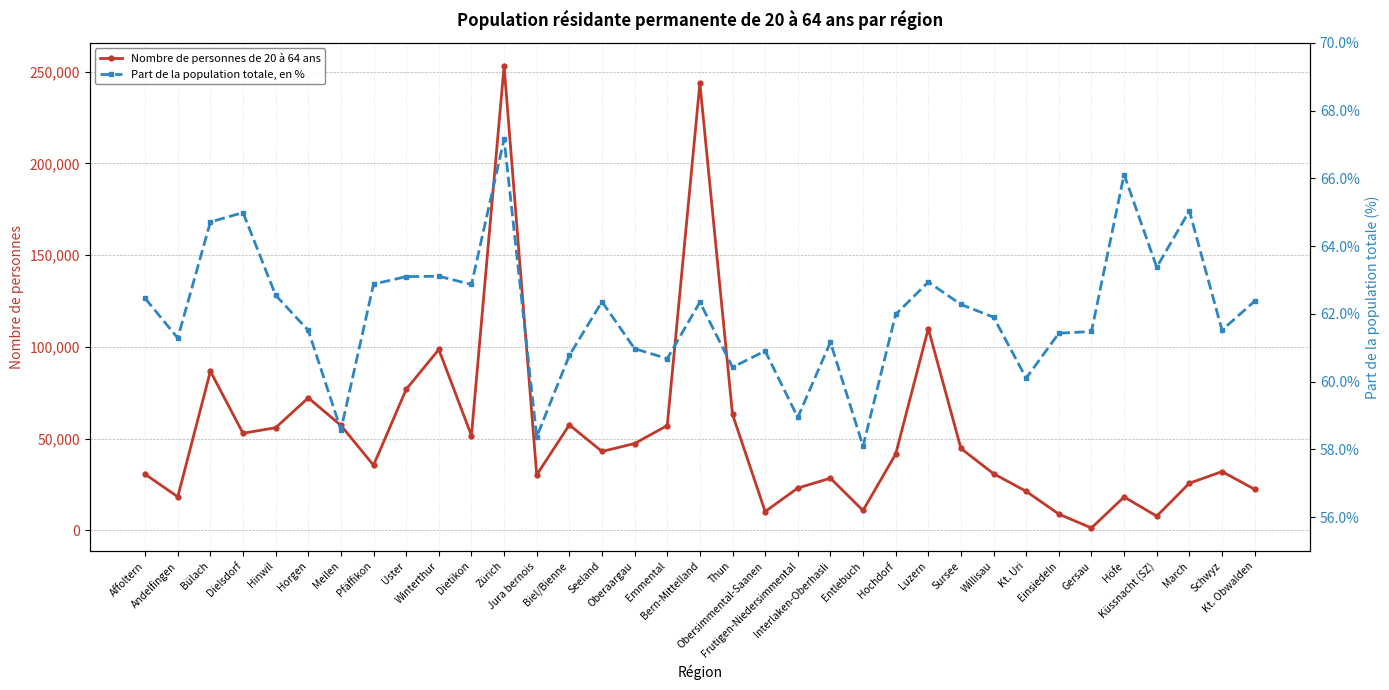

True or false: Nombre de personnes de 20 à 64 ans and Part de la population totale, en % intersect in this chart.

False